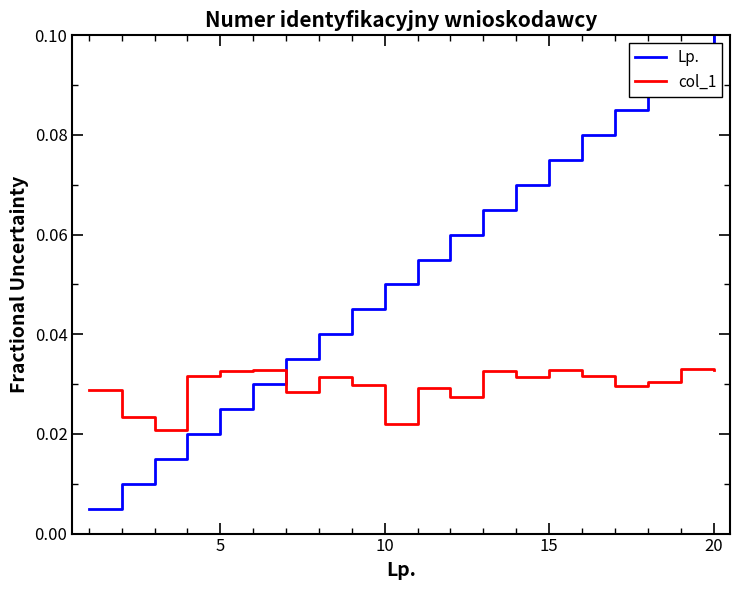

Which series has the widest spread of values?

Lp.